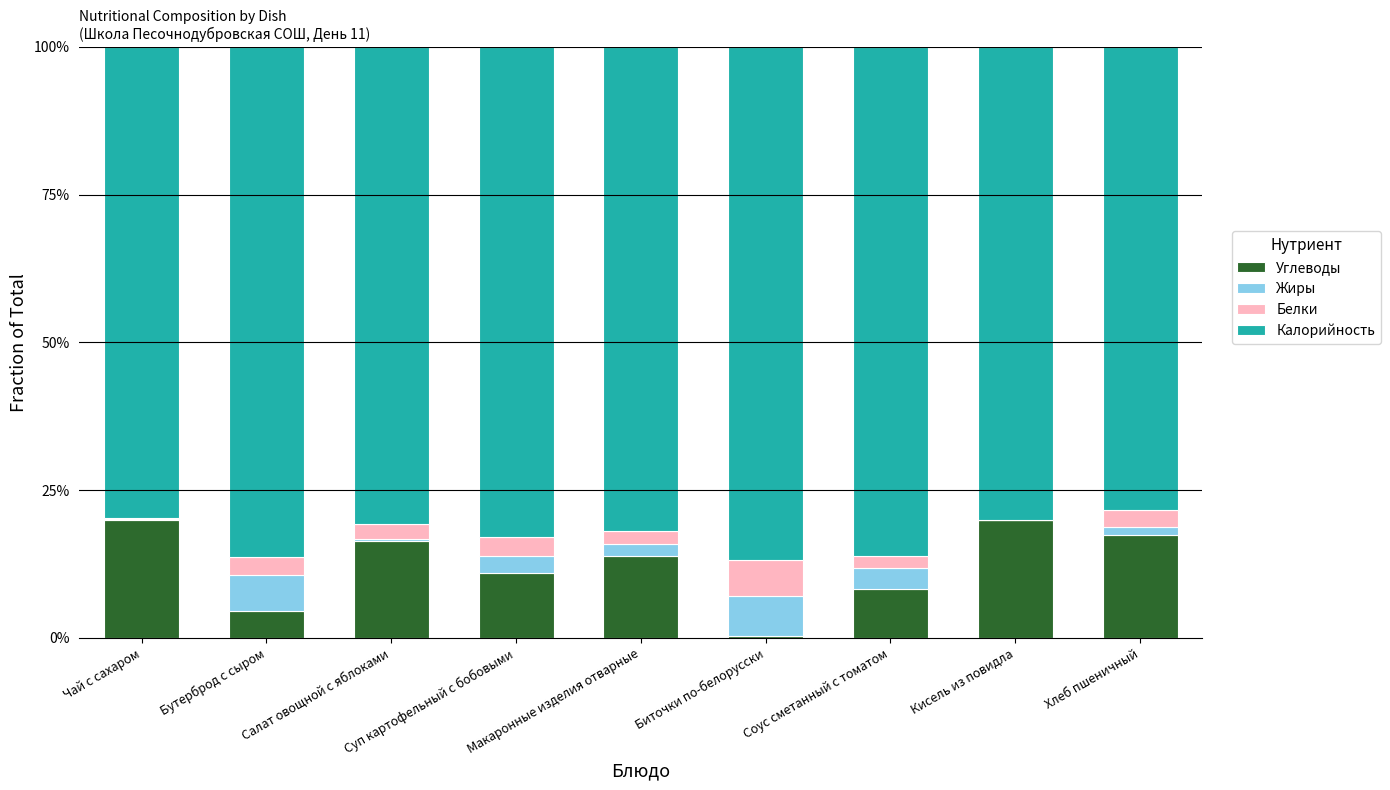

Does the chart contain stacked bars?

Yes